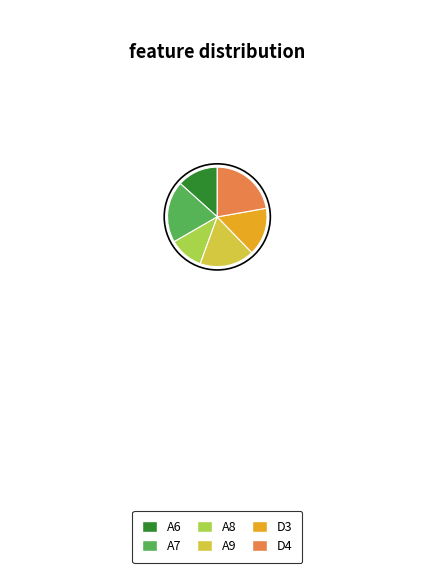

Between D4 and A8, which is larger?

D4